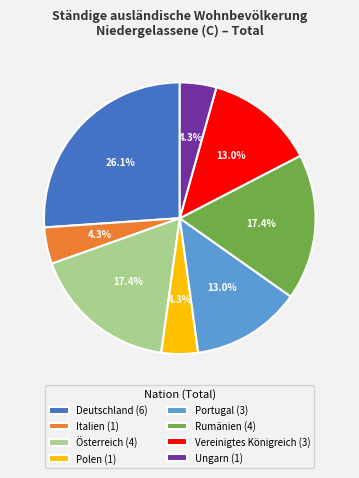

Combined, do Polen and Österreich account for over 50%?

No